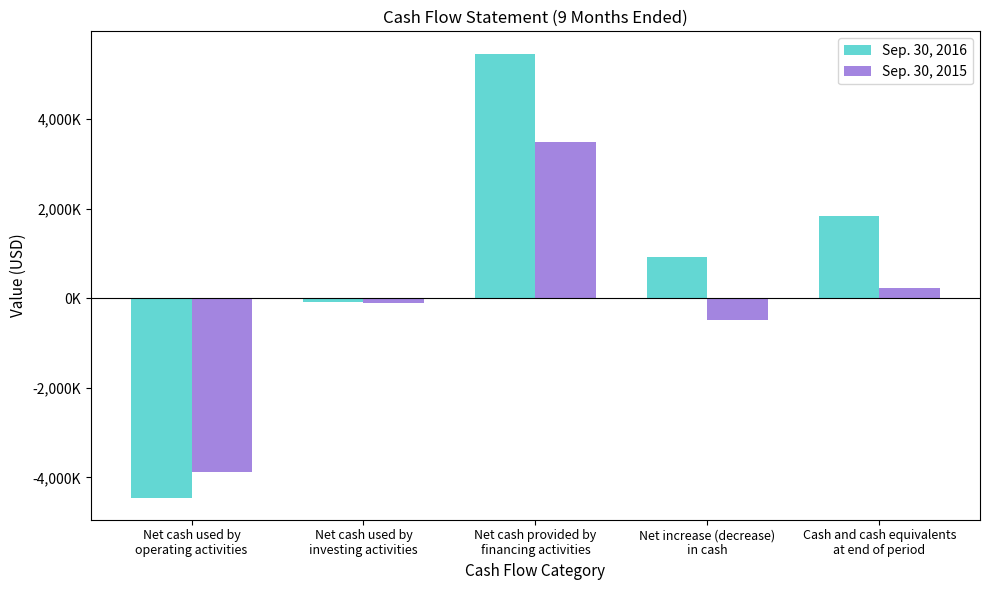

How many data points in Sep. 30, 2016 are less than 927000?

2